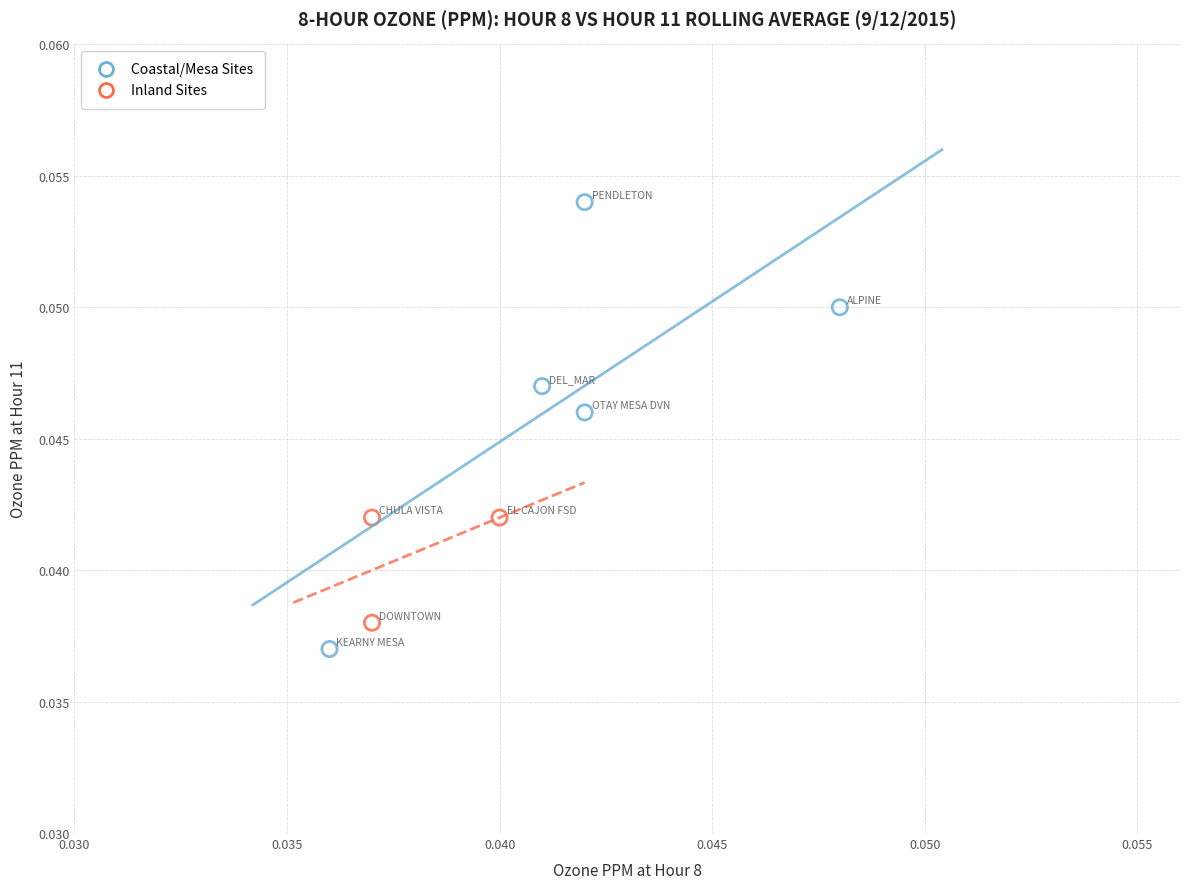

Which series contains the highest Y value?

Coastal/Mesa Sites